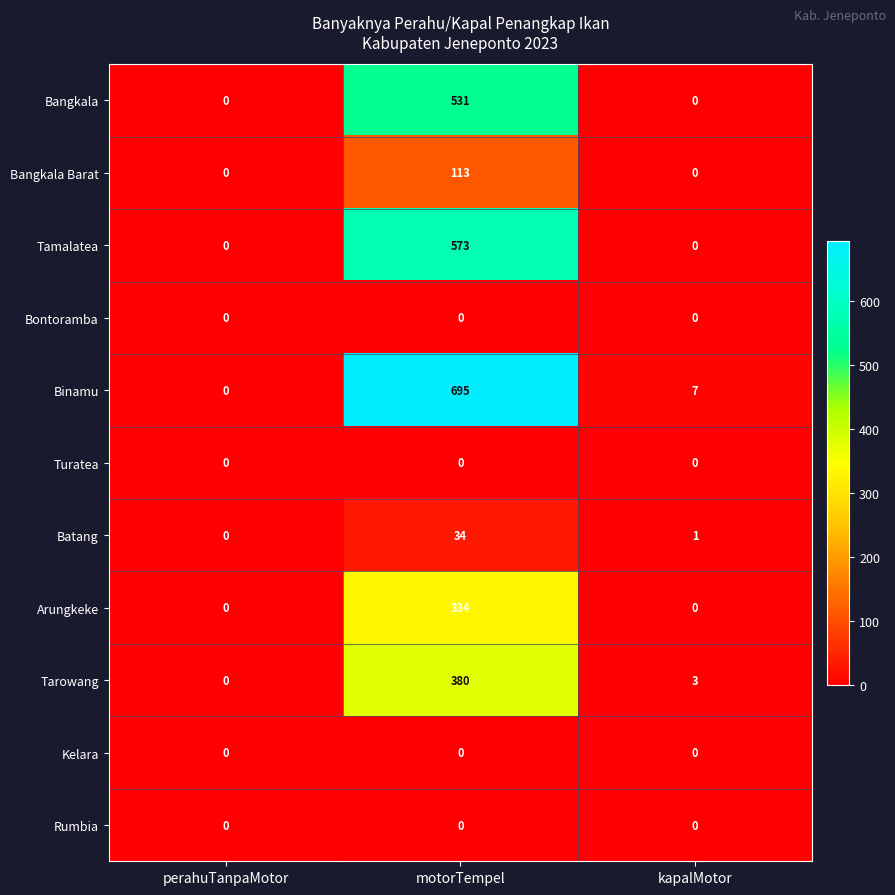

Is the value of Bangkala Barat at motorTempel greater than the value of Rumbia at kapalMotor?

Yes